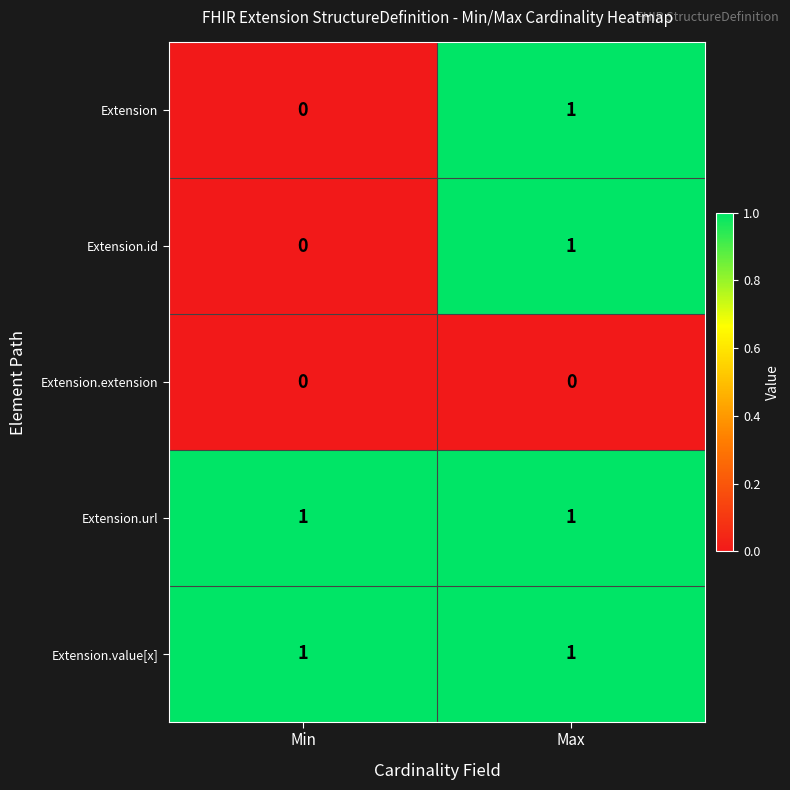

At which label is Extension.id closest to 0?

Min